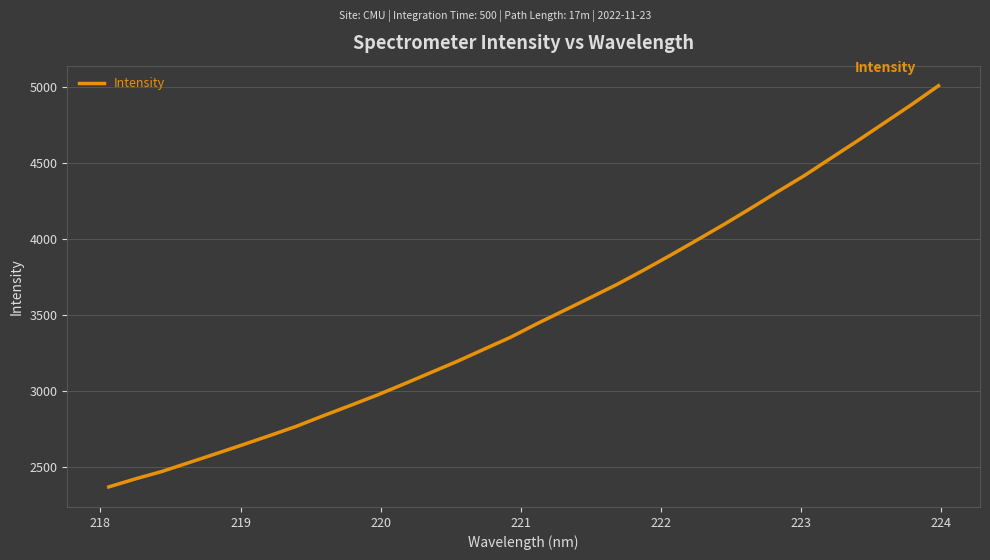

What is the greatest value displayed?

5005.4